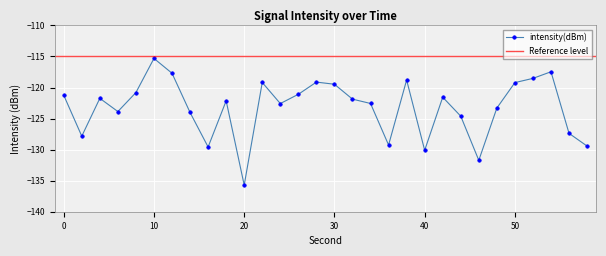

Where is the first local maximum?

4